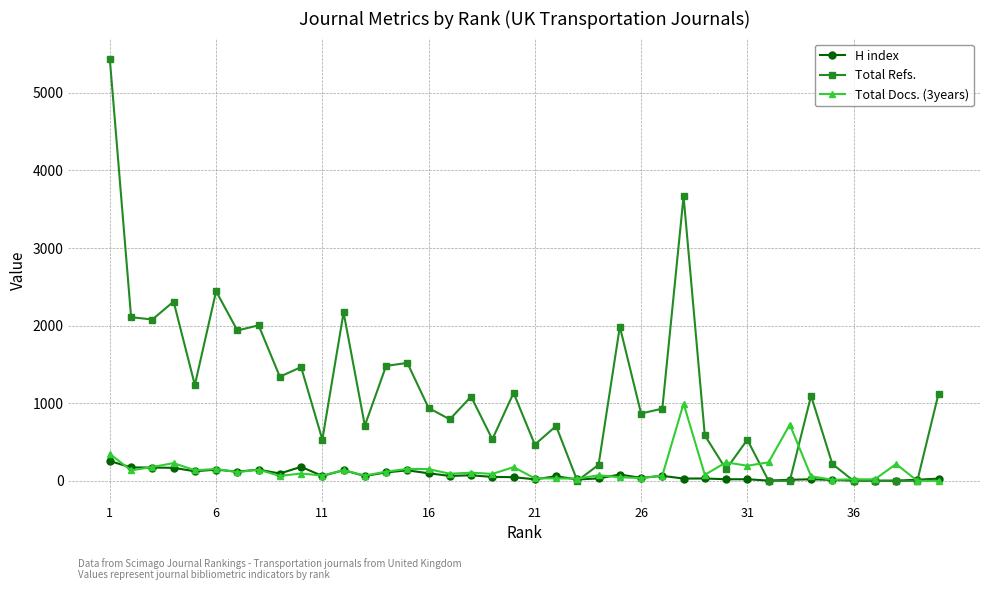

Which series has the largest total across all categories?

Total Refs.